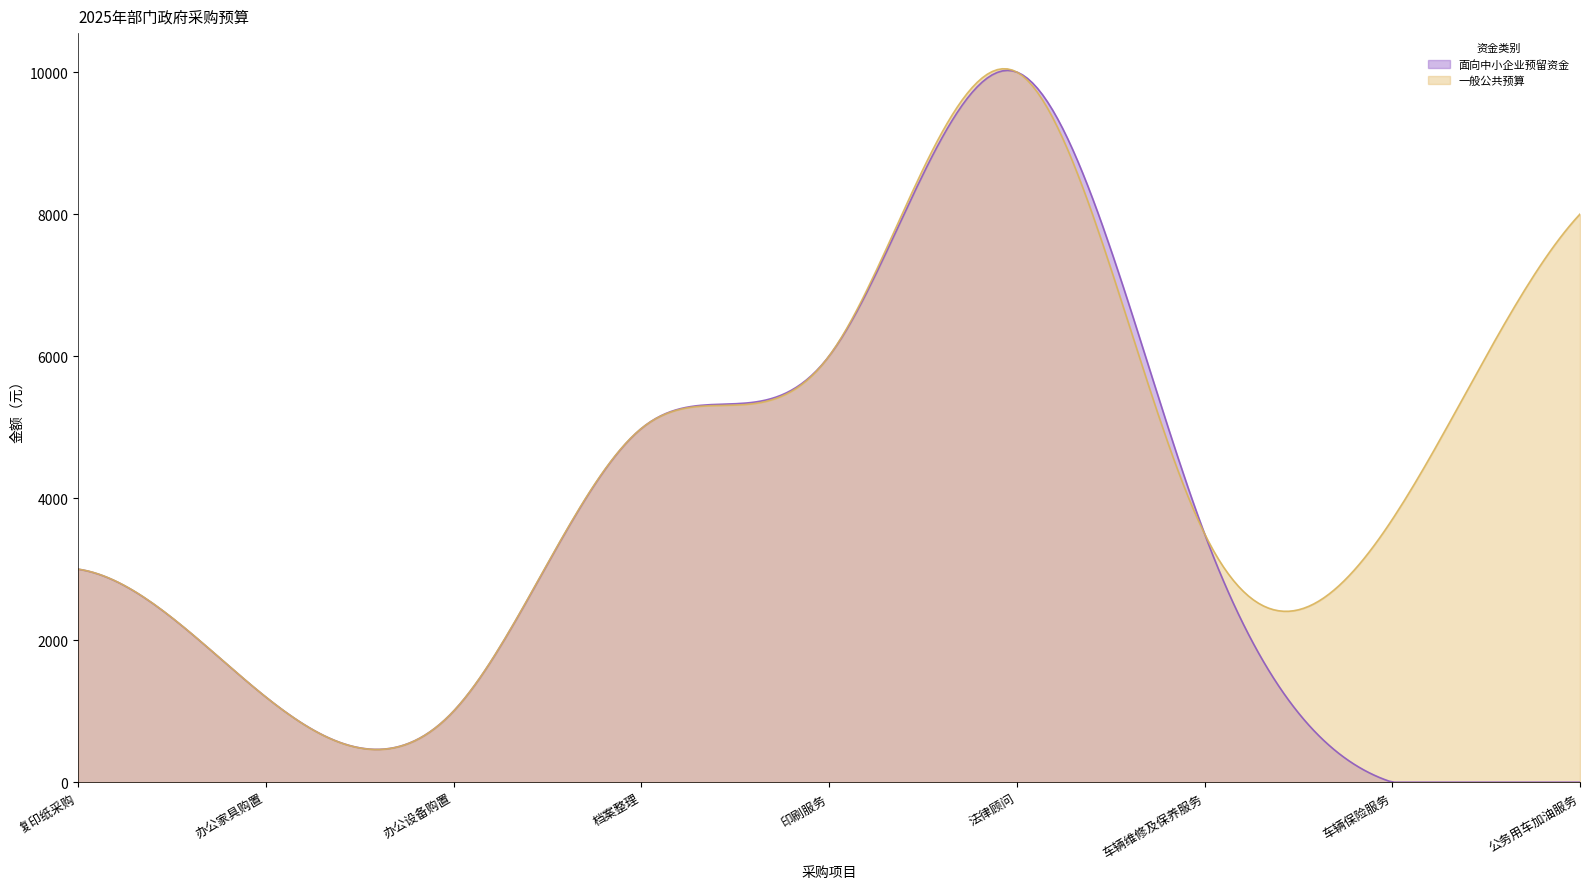

In 一般公共预算, how many points are lower than both neighbors (excluding endpoints)?

2